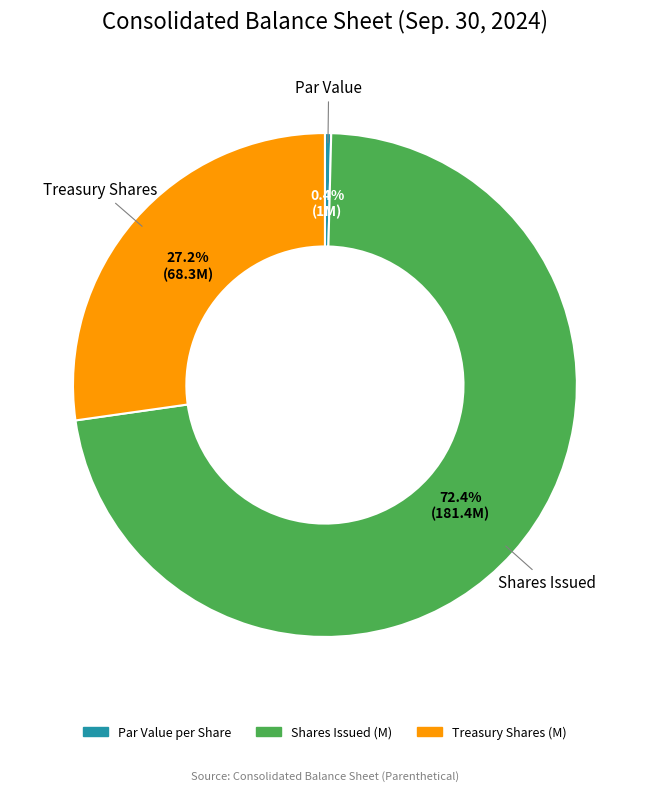

Count the number of slices in the pie.

3